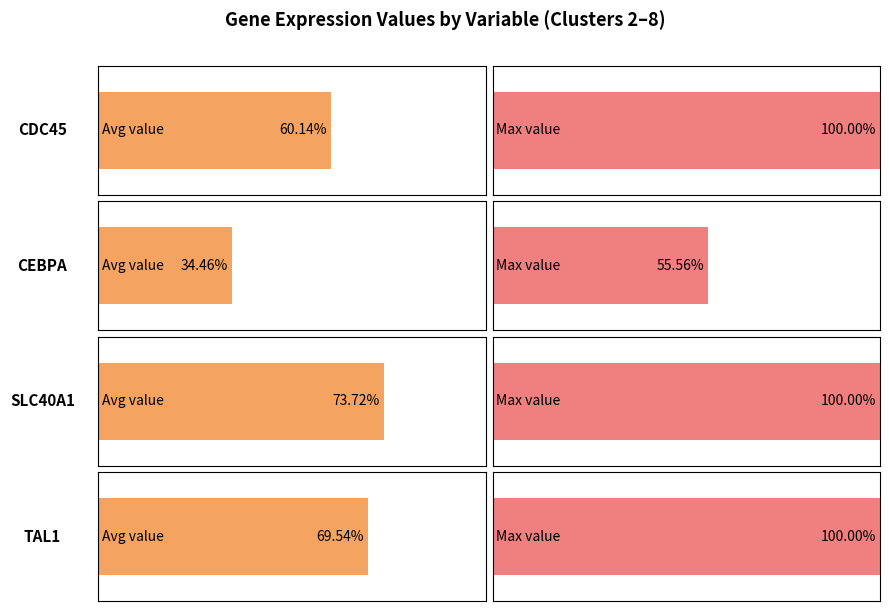

Which series has the largest range (max minus min)?

CDC45